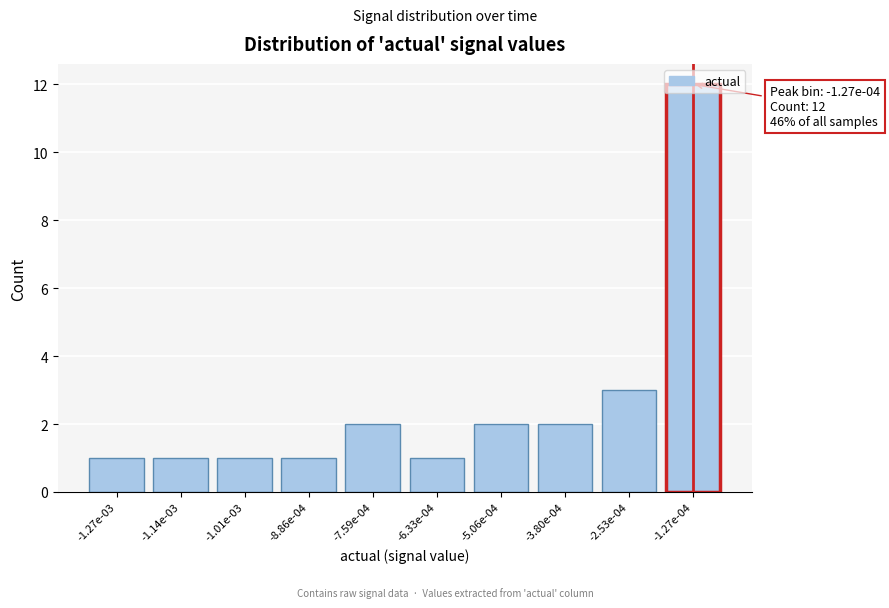

What is the change in value from -1.14e-03 to -7.59e-04?

+1